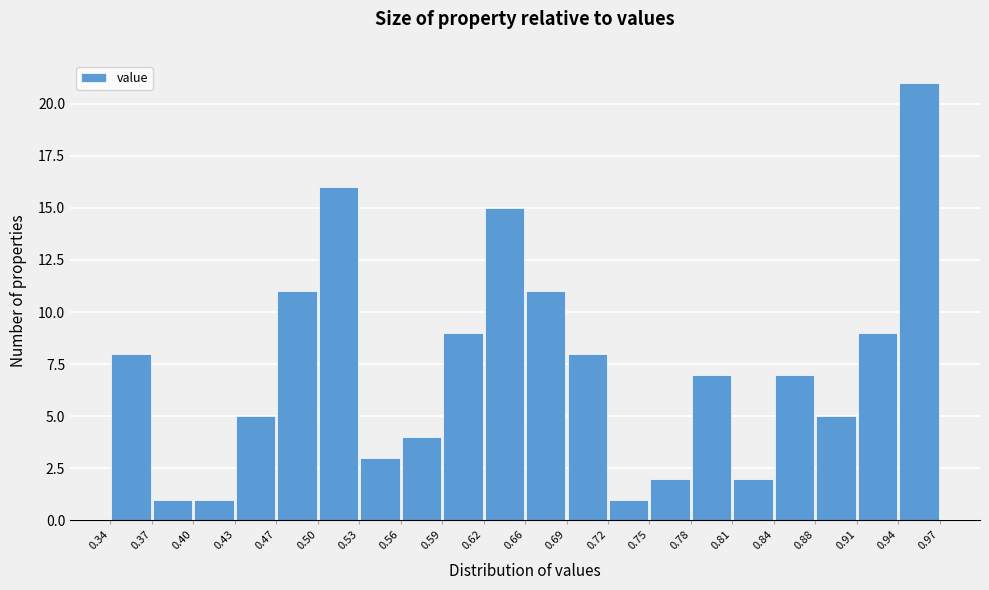

Reading left to right, list every bar in this chart as the range it spans on the x-axis followed by its height. The values are not printed on the chart, so give them approximately, as read against the axis.

0.34 to 0.37: 8
0.37 to 0.40: 1
0.40 to 0.43: 1
0.43 to 0.47: 5
0.47 to 0.50: 11
0.50 to 0.53: 16
0.53 to 0.56: 3
0.56 to 0.59: 4
0.59 to 0.62: 9
0.62 to 0.66: 15
0.66 to 0.69: 11
0.69 to 0.72: 8
0.72 to 0.75: 1
0.75 to 0.78: 2
0.78 to 0.81: 7
0.81 to 0.84: 2
0.84 to 0.88: 7
0.88 to 0.91: 5
0.91 to 0.94: 9
0.94 to 0.97: 21